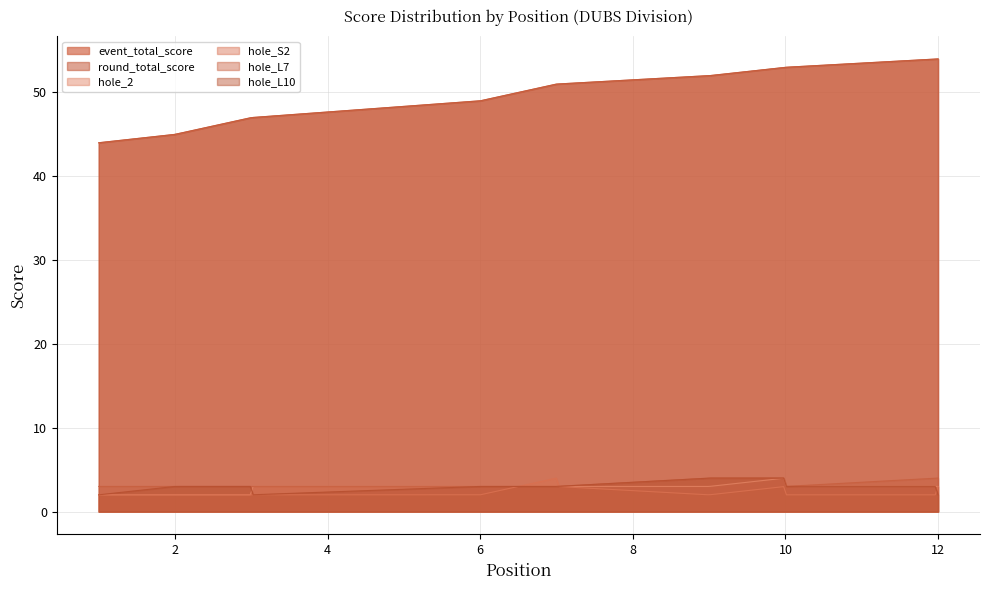

What is the average value of the event_total_score series?

50